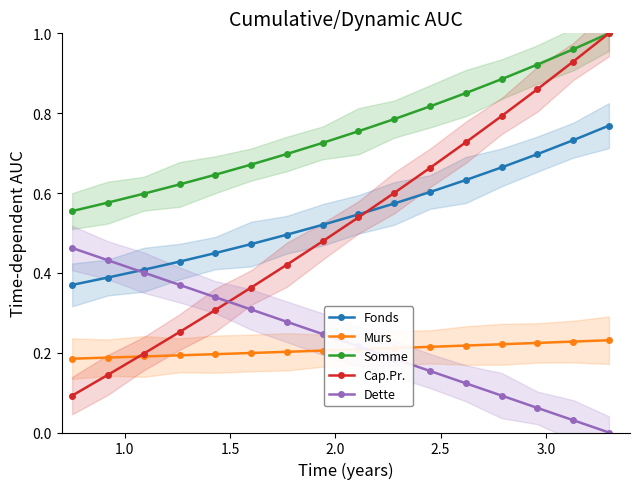

Does the chart have visible grid lines?

No